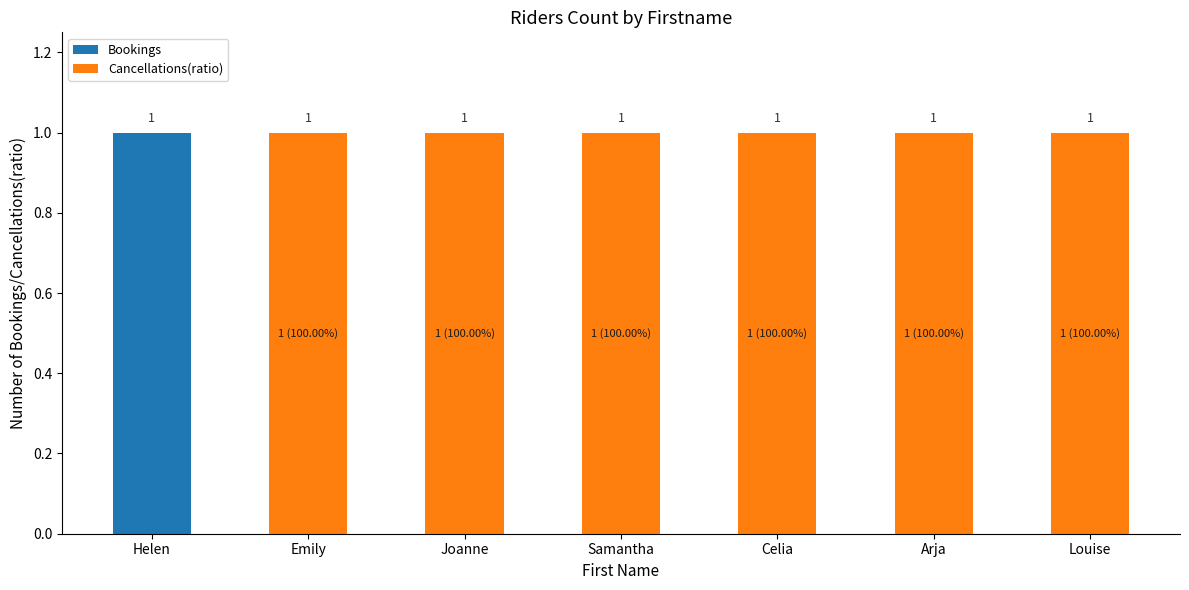

Is it true that Bookings equals 0 at Emily?

True